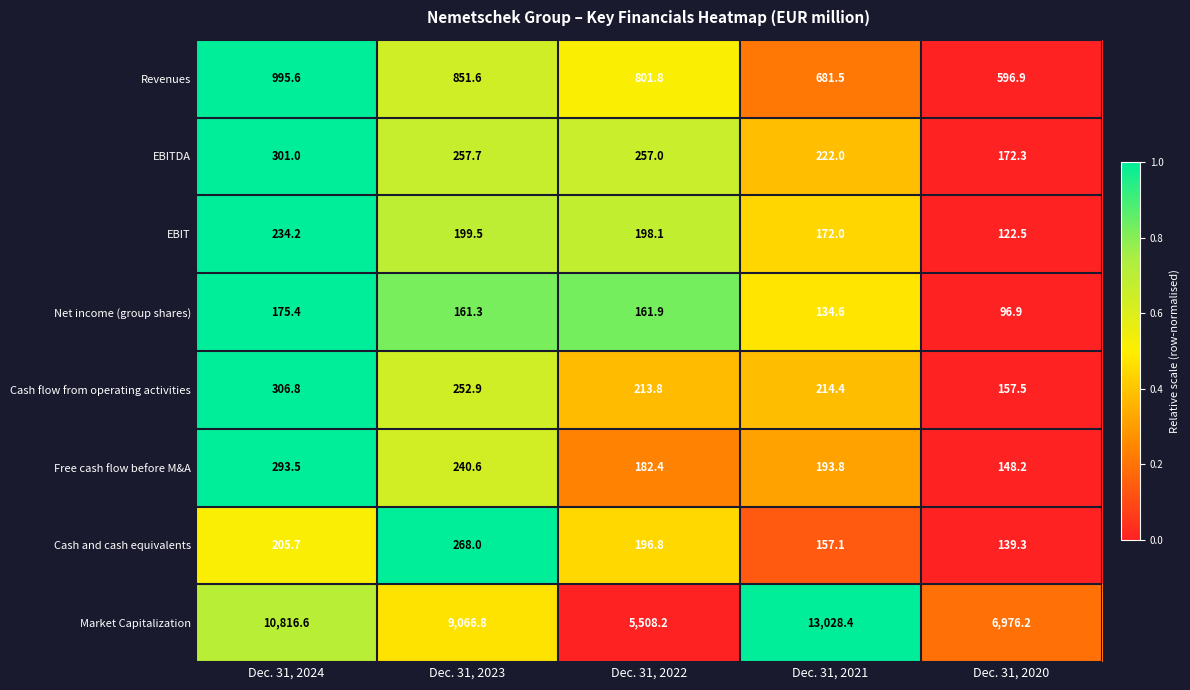

The Cash and cash equivalents series shows 259.5 at Dec. 31, 2022. True or false?

False